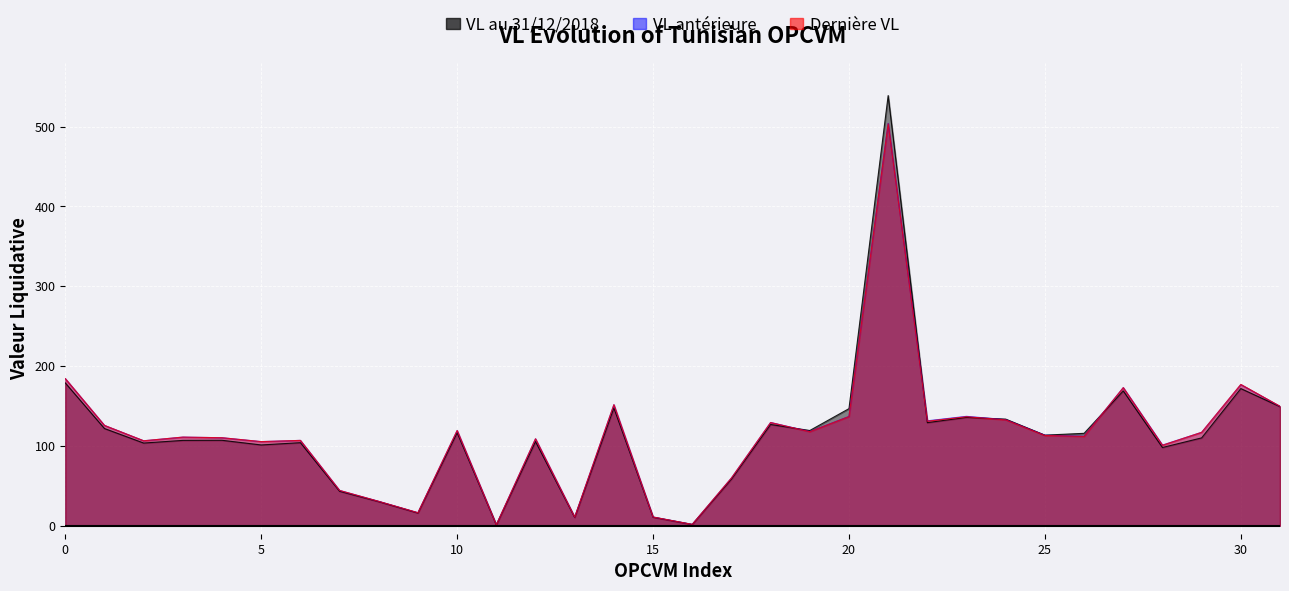

What is the lowest value of the VL antérieure series?

1.1